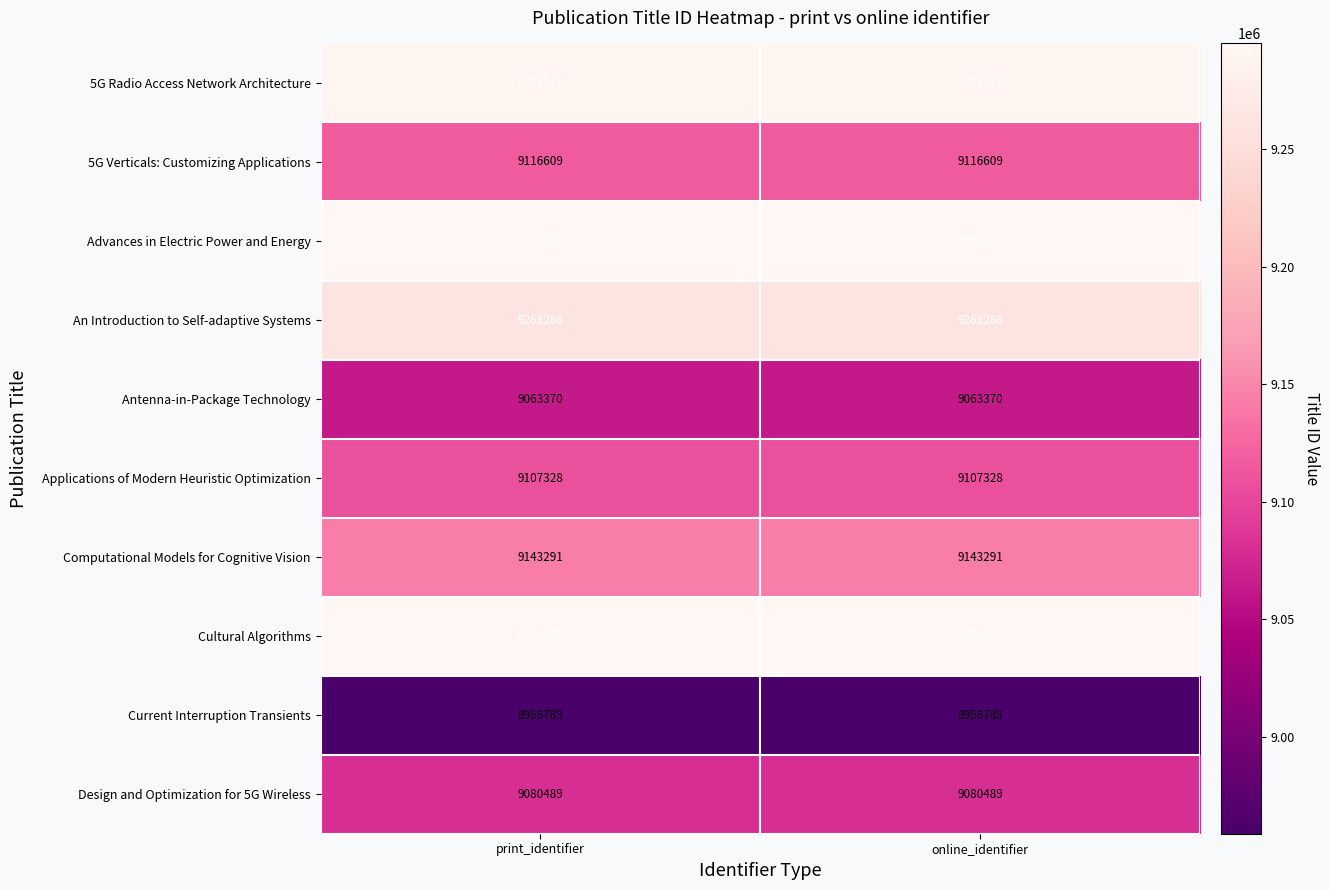

What is the difference between the highest and lowest values at online_identifier?

336268